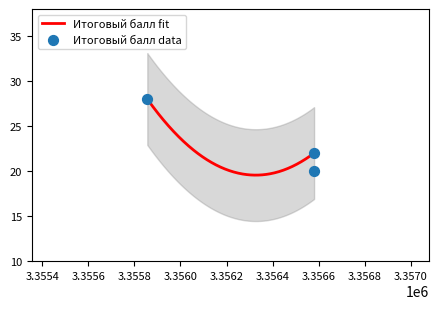

What is the change in value from 3356579 to 3356580?

+2